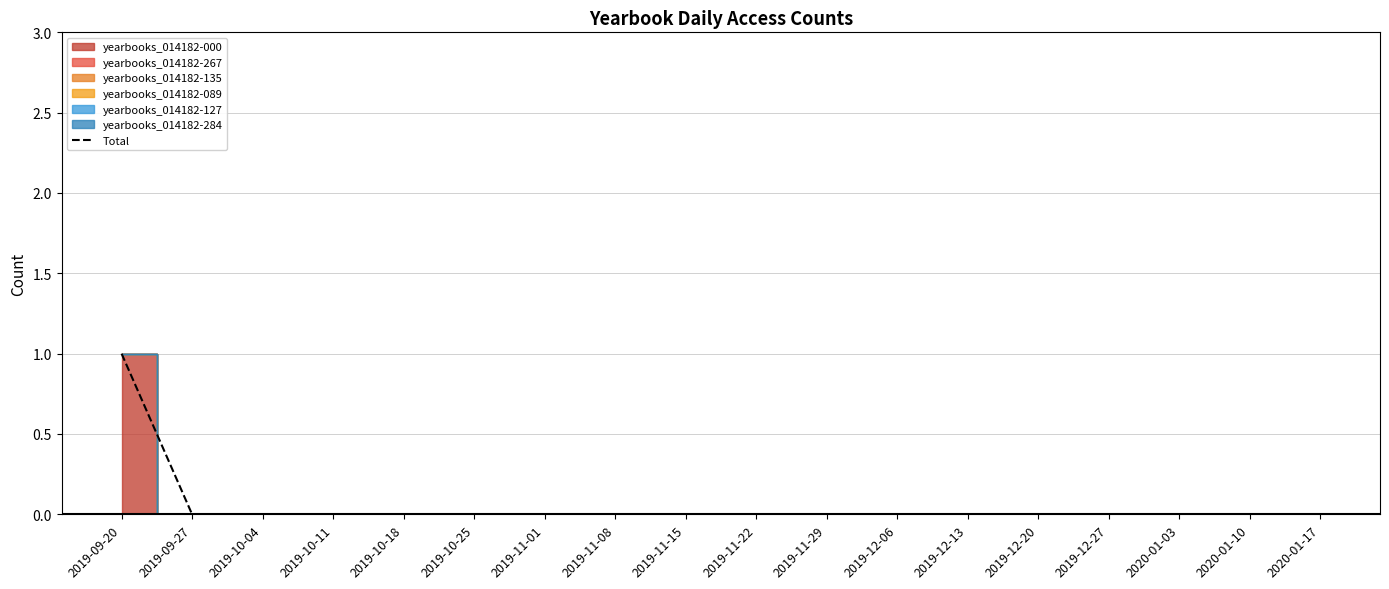

What position from the right is 2020-01-17?

1